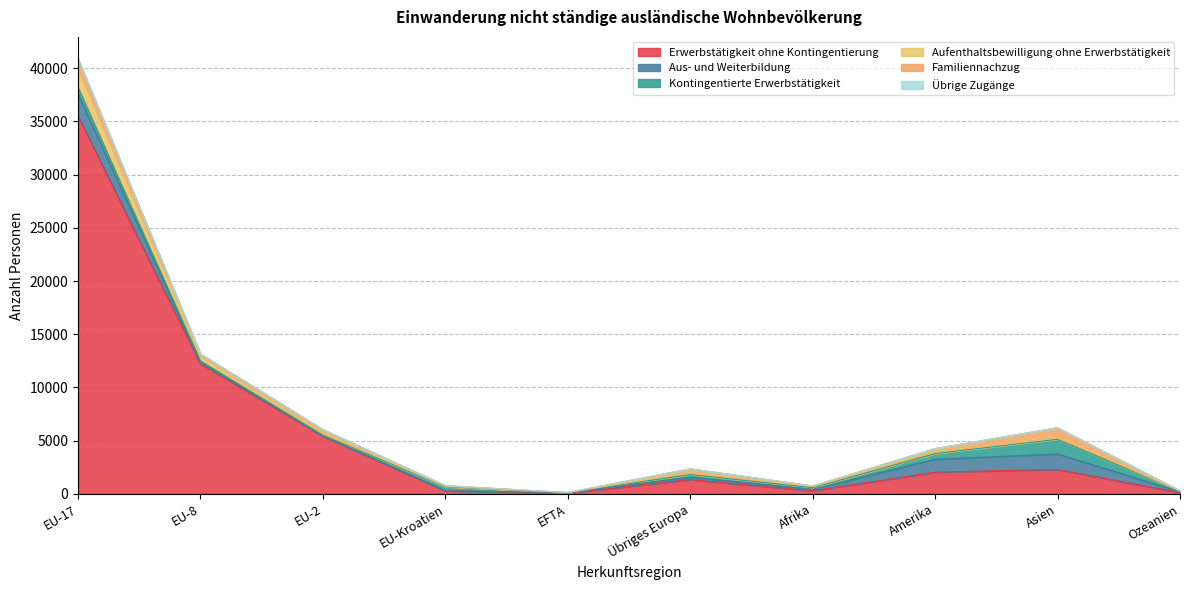

At which label does Übrige Zugänge reach its peak?

EU-17